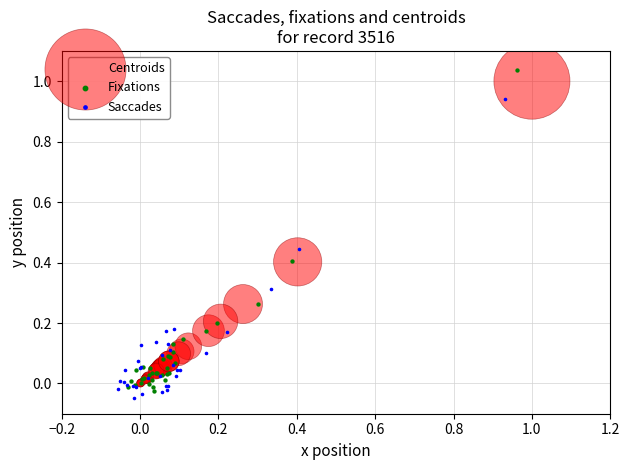

What are all the series names shown in the legend?

Centroids, Fixations, Saccades